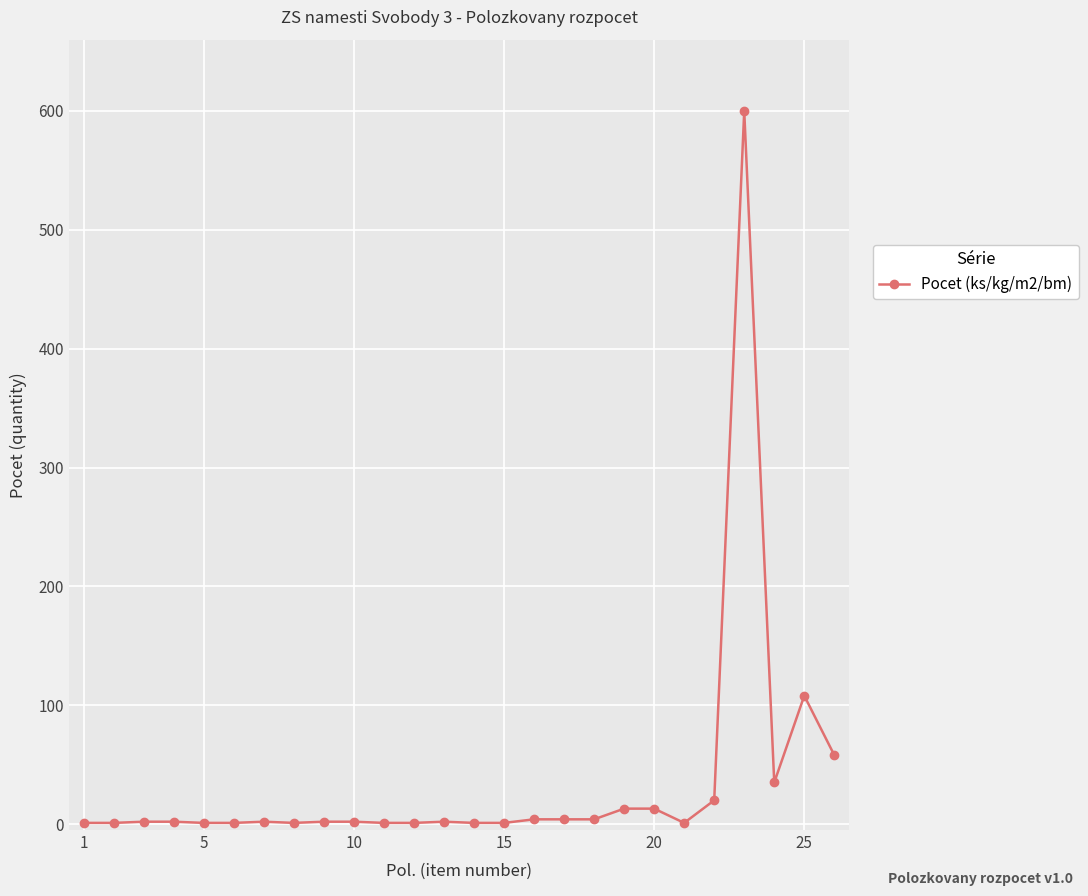

What is the maximum value shown in the chart?

600